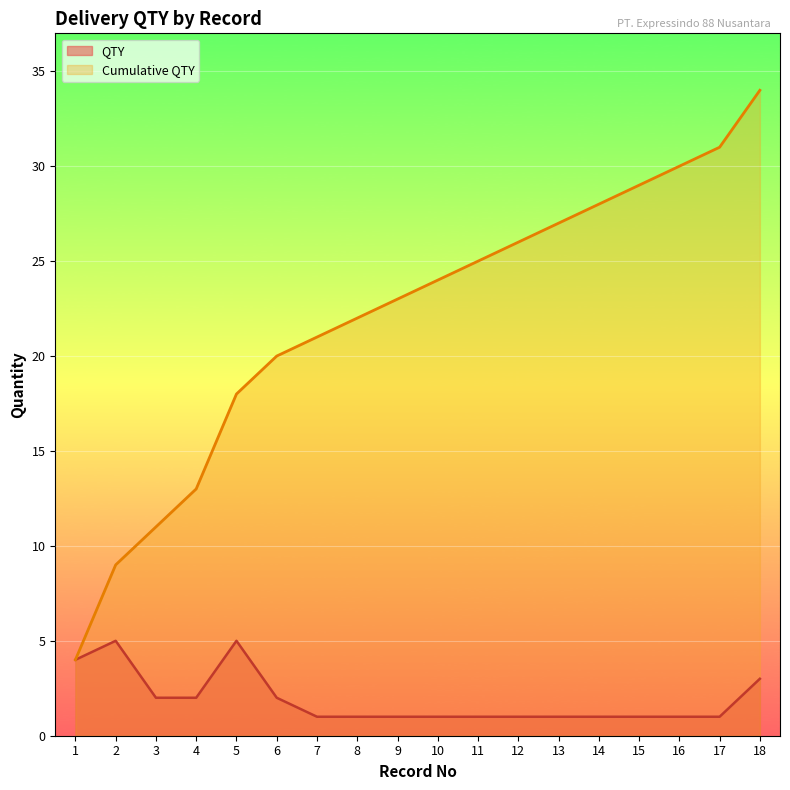

At 4, list the series in order from largest to smallest.

Cumulative QTY, QTY